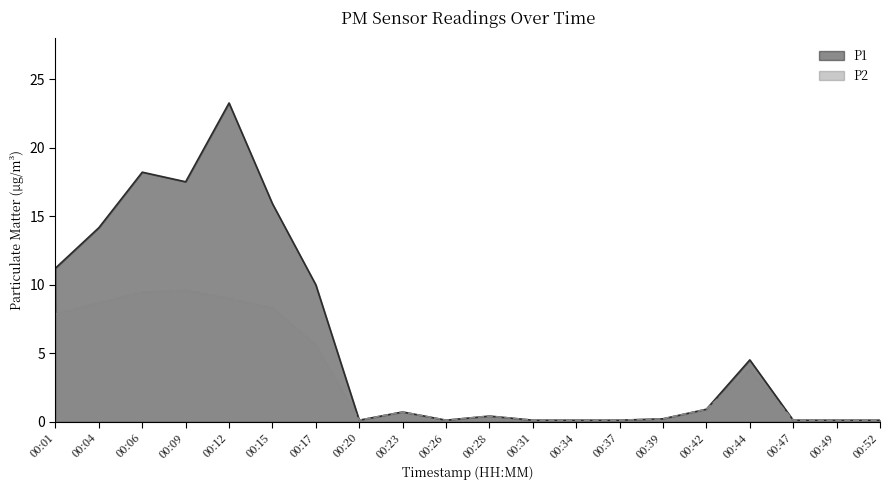

What is the average value of the P2 series?

3.3